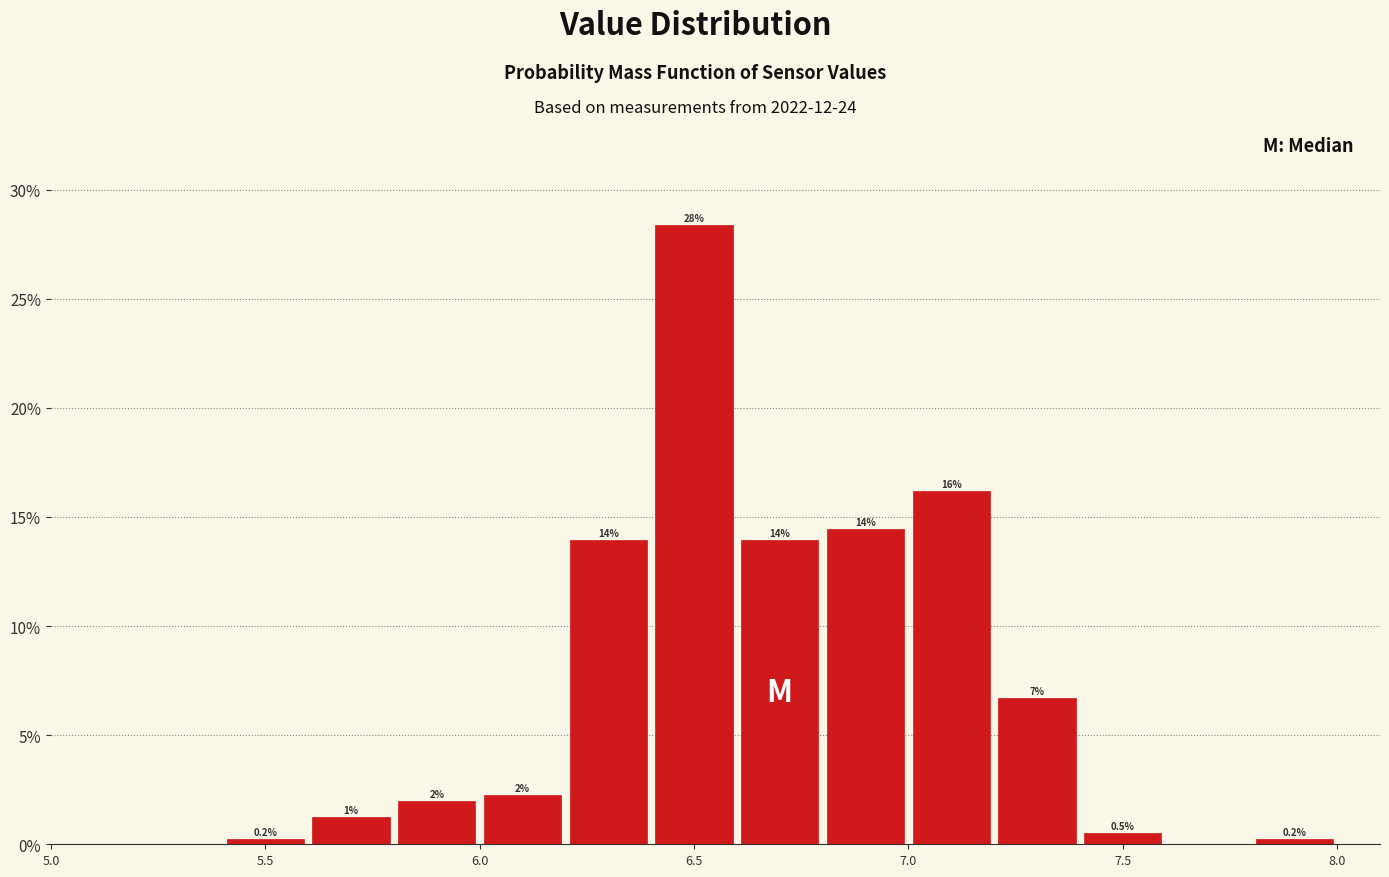

Over which range of the x-axis is the bar tallest?

6.4 to 6.6